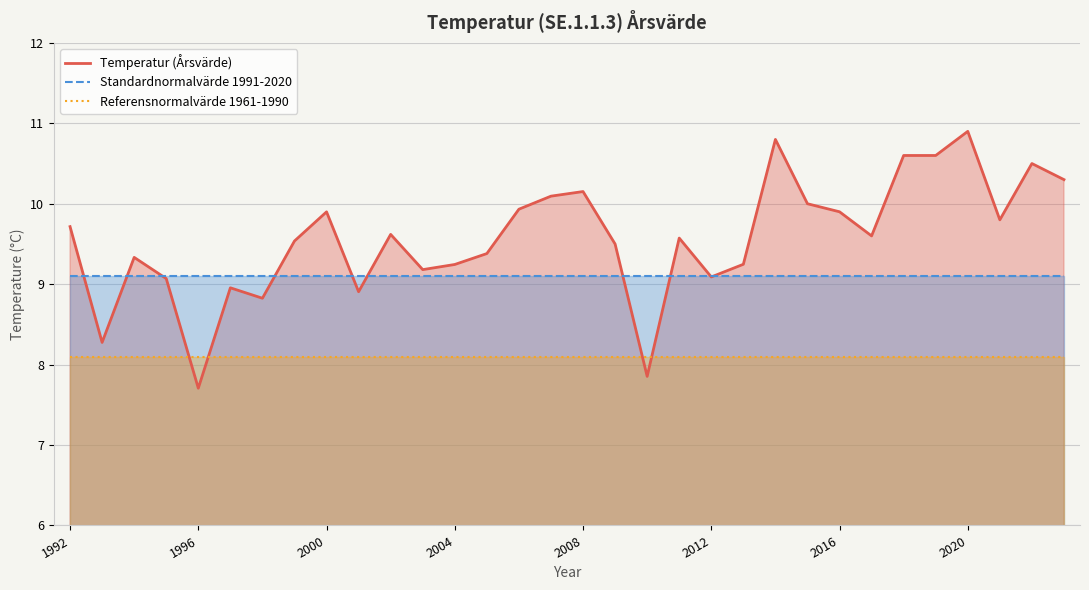

Which series has the widest spread of values?

Temperatur (Årsvärde)